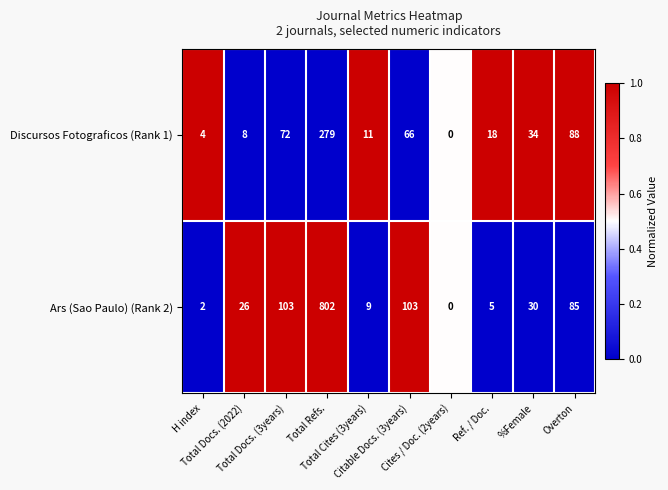

List the series in order of their overall mean, lowest first.

Discursos Fotograficos (Rank 1), Ars (Sao Paulo) (Rank 2)